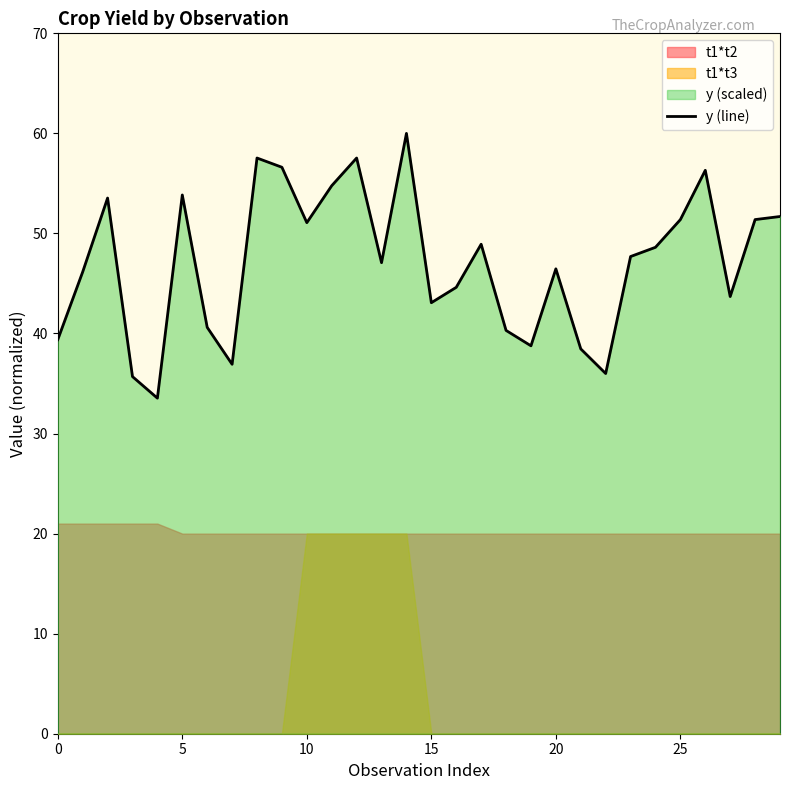

What is the value of the 10th point from the left?

56.6